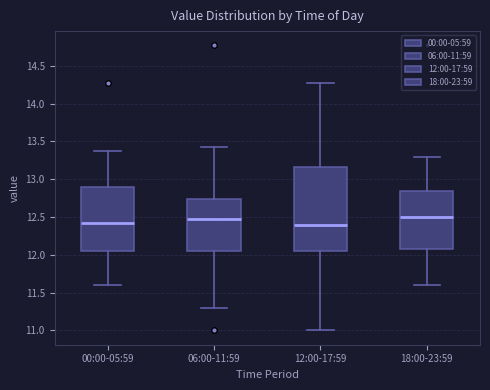

Which box is the tallest, from its lower edge to its upper edge?

12:00-17:59